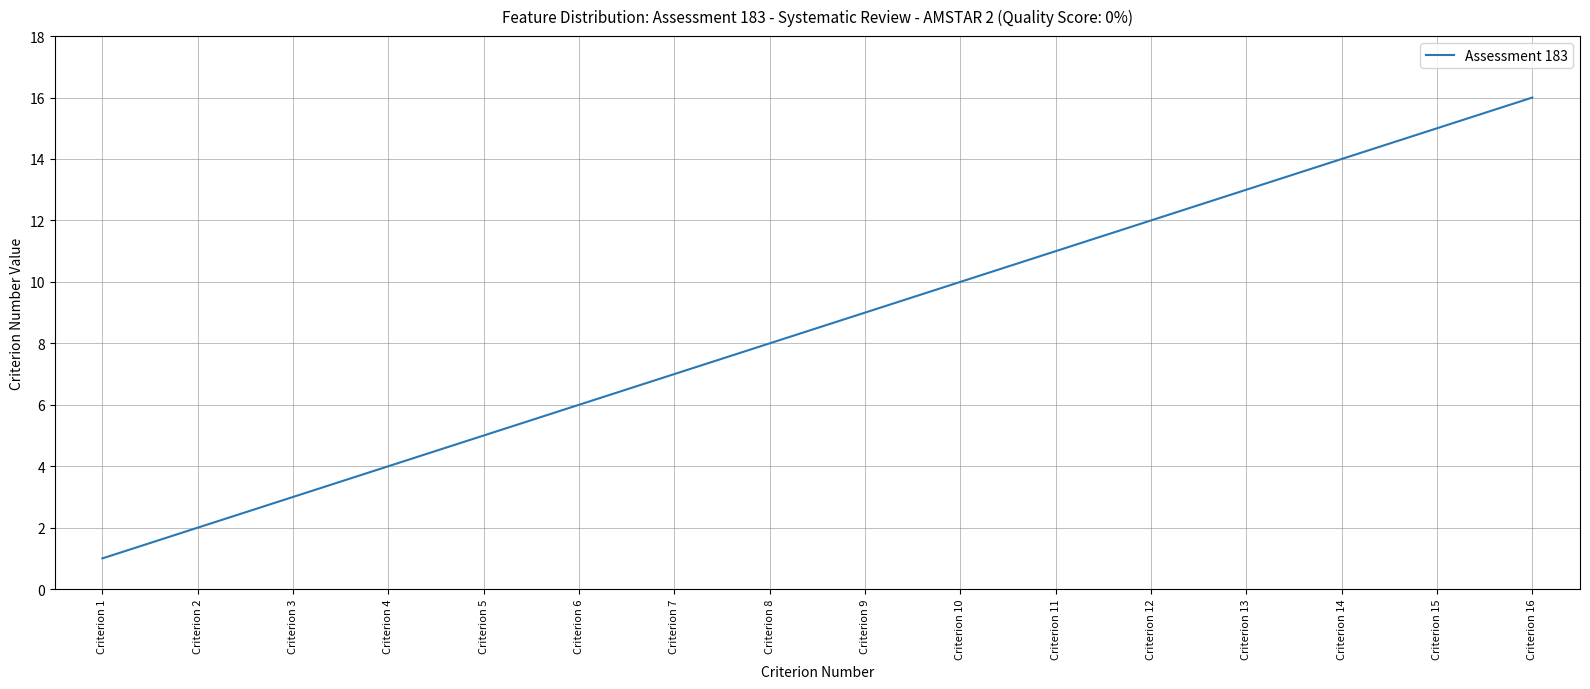

Is it true that the value at Criterion 1 is 0?

False